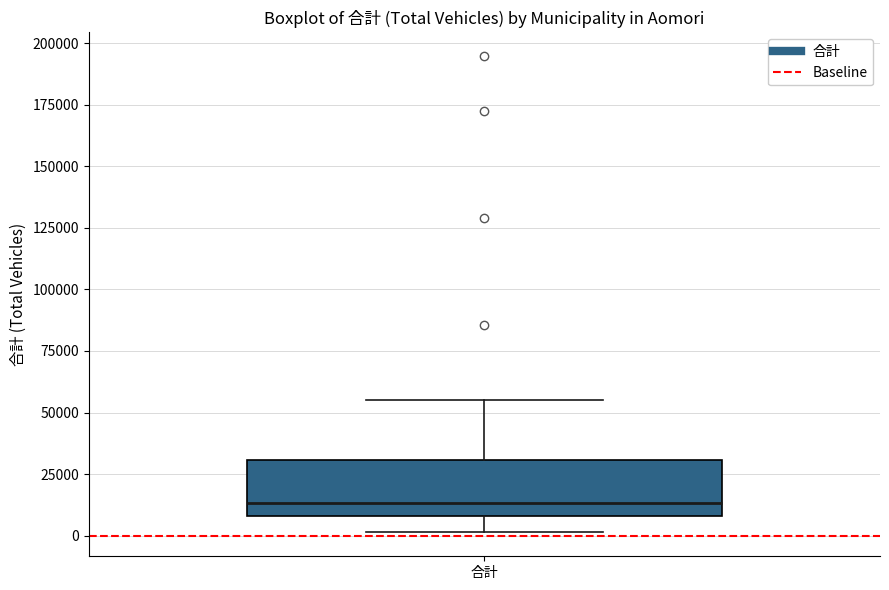

Where is the lower edge of the box for 合計 on the y-axis? The values are not printed on the chart, so give them approximately, as read against the axis.

10000